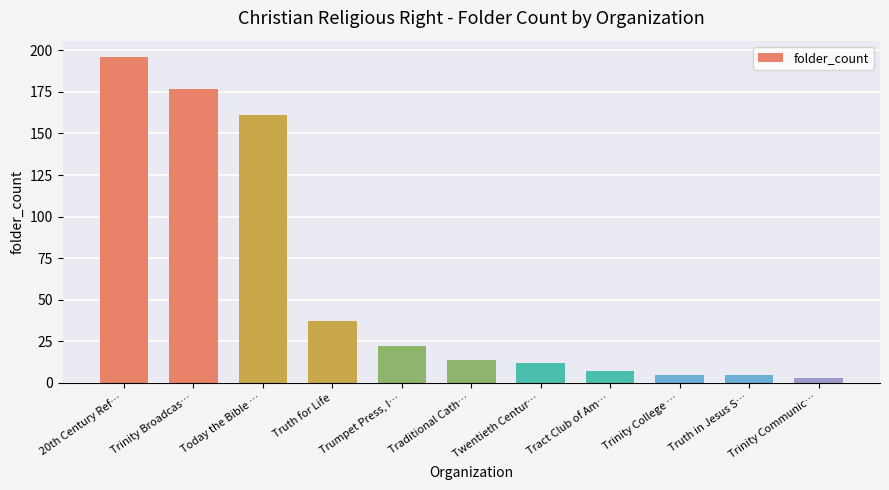

What is the difference between the maximum and second lowest values?

191